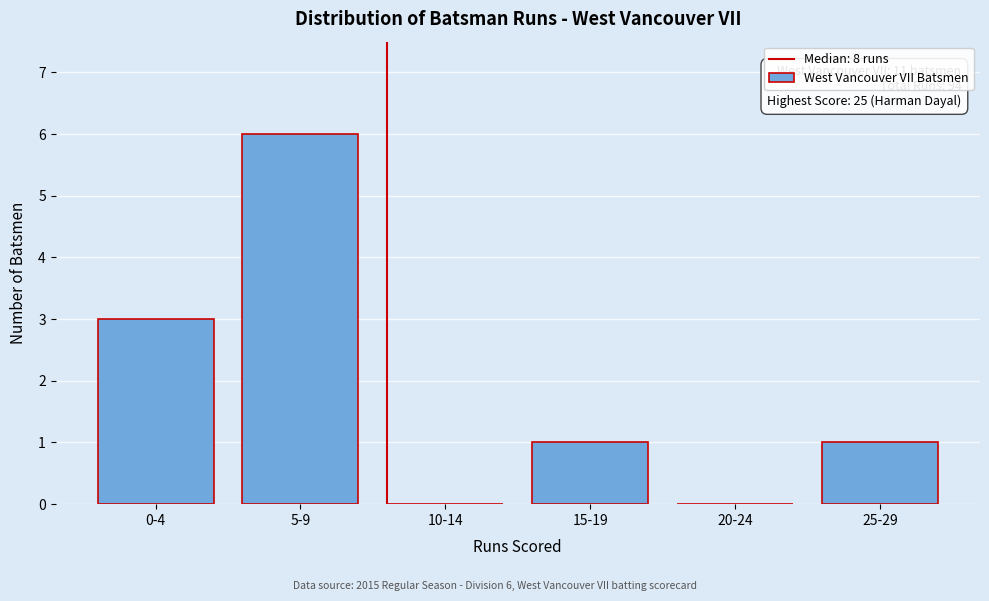

Reading right to left, extract all data points from this chart.

25-29=1	20-24=0	15-19=1	10-14=0	5-9=6	0-4=3